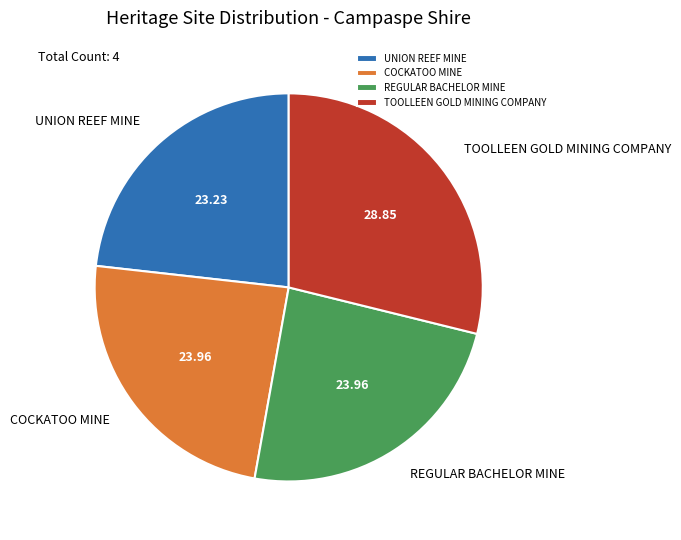

Does UNION REEF MINE represent more than half of the total?

No